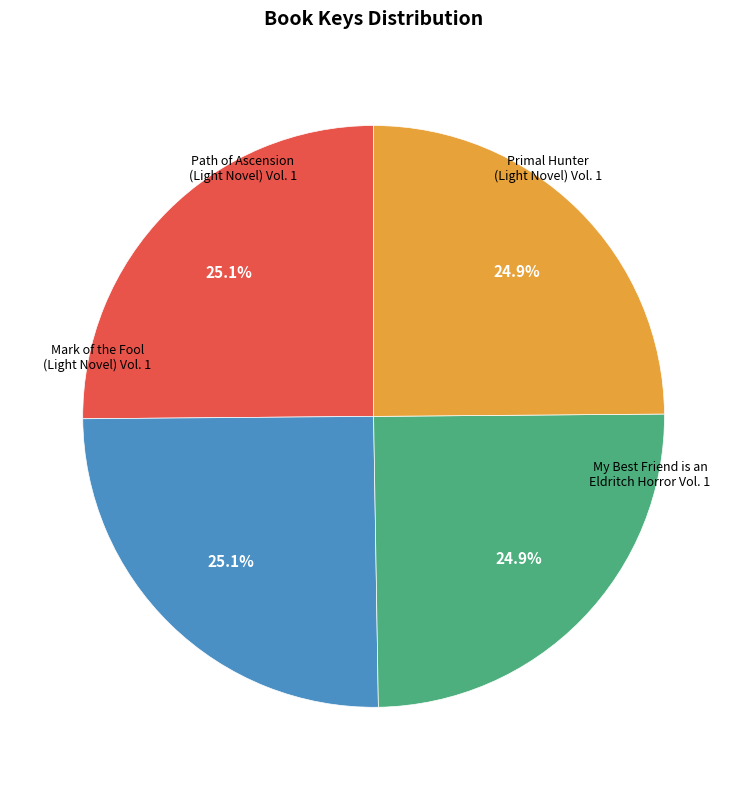

Is there a majority slice in this chart?

No